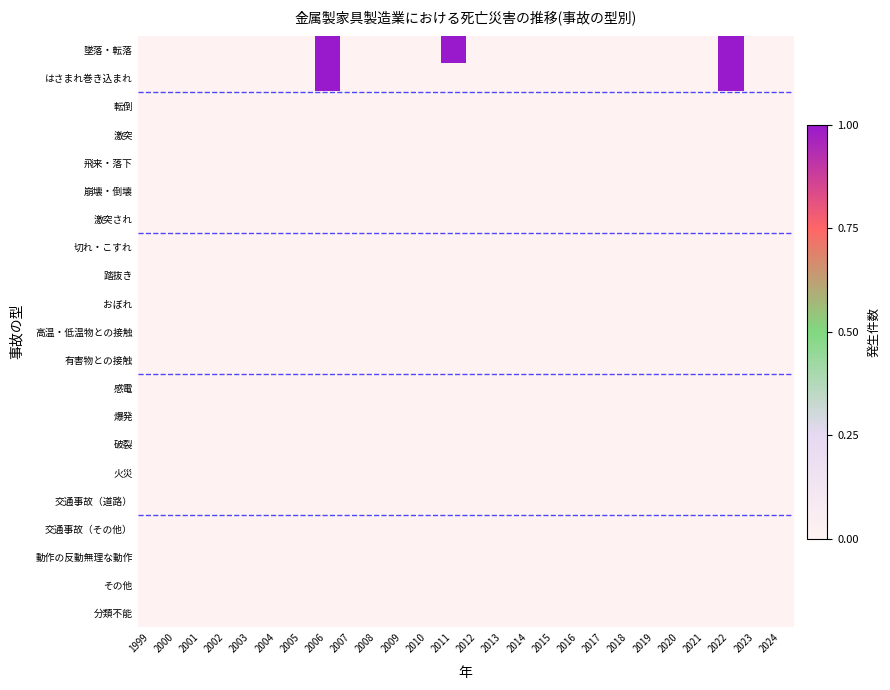

At which category is the sum across all series the highest?

2006